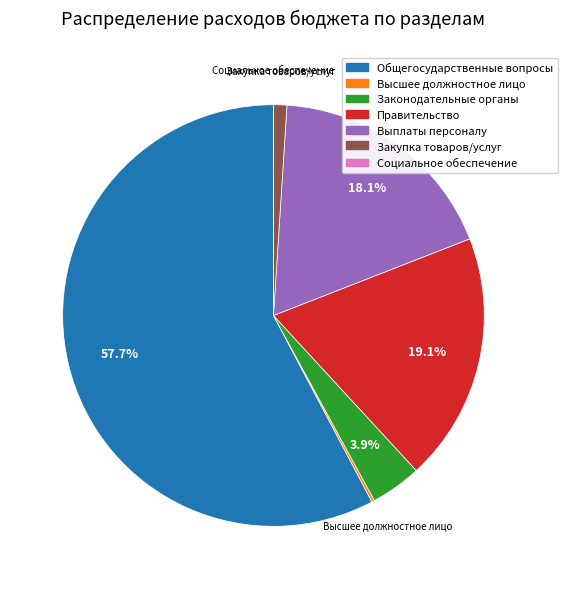

Does any single category account for the majority?

Yes